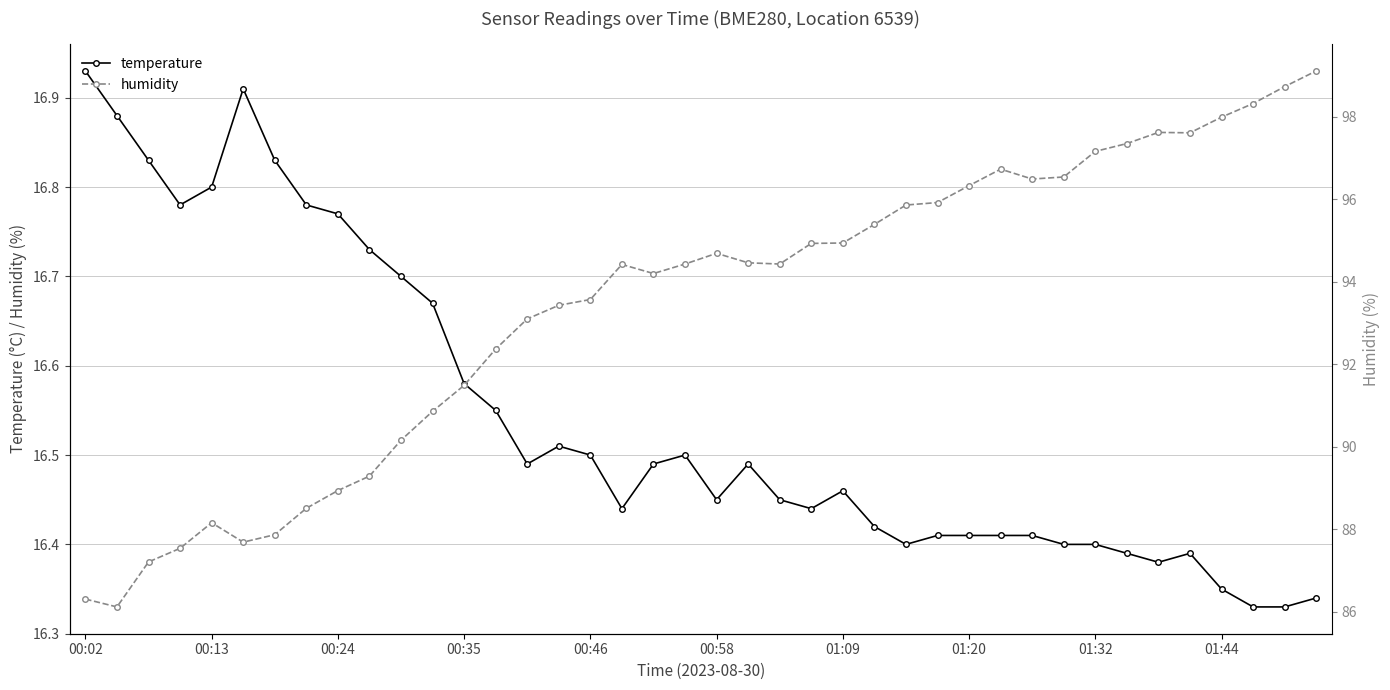

What is the average value of the temperature series?

16.5